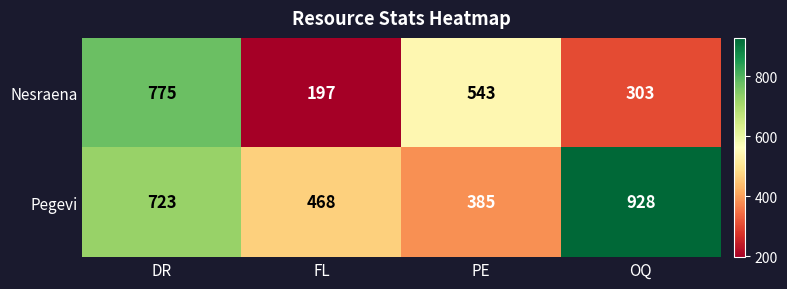

What is the sum of the Pegevi values at OQ and PE?

1313